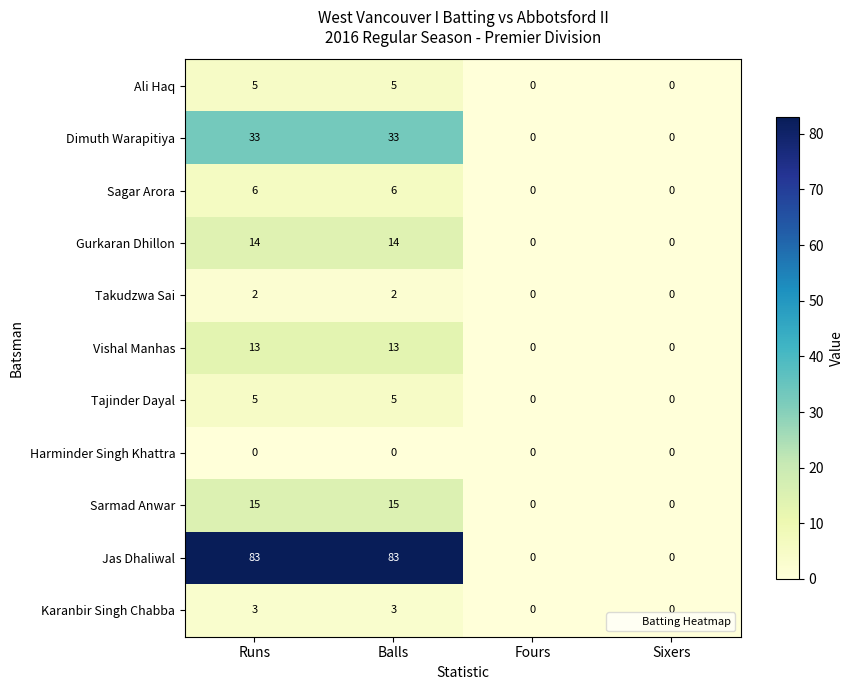

Is it true that Dimuth Warapitiya equals -15 at Fours?

False